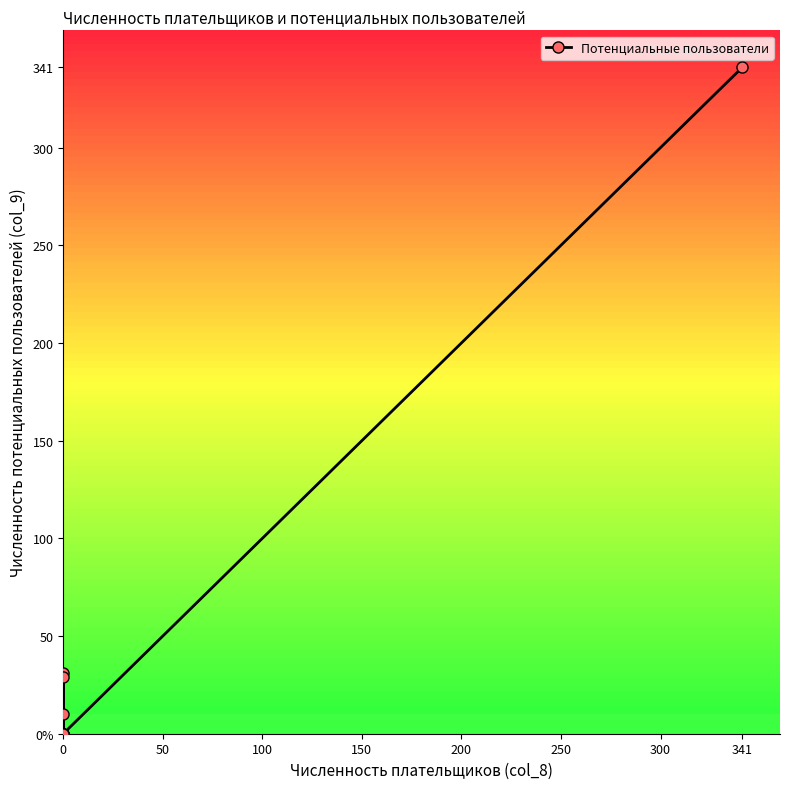

What is the difference between the maximum and second lowest values?

341